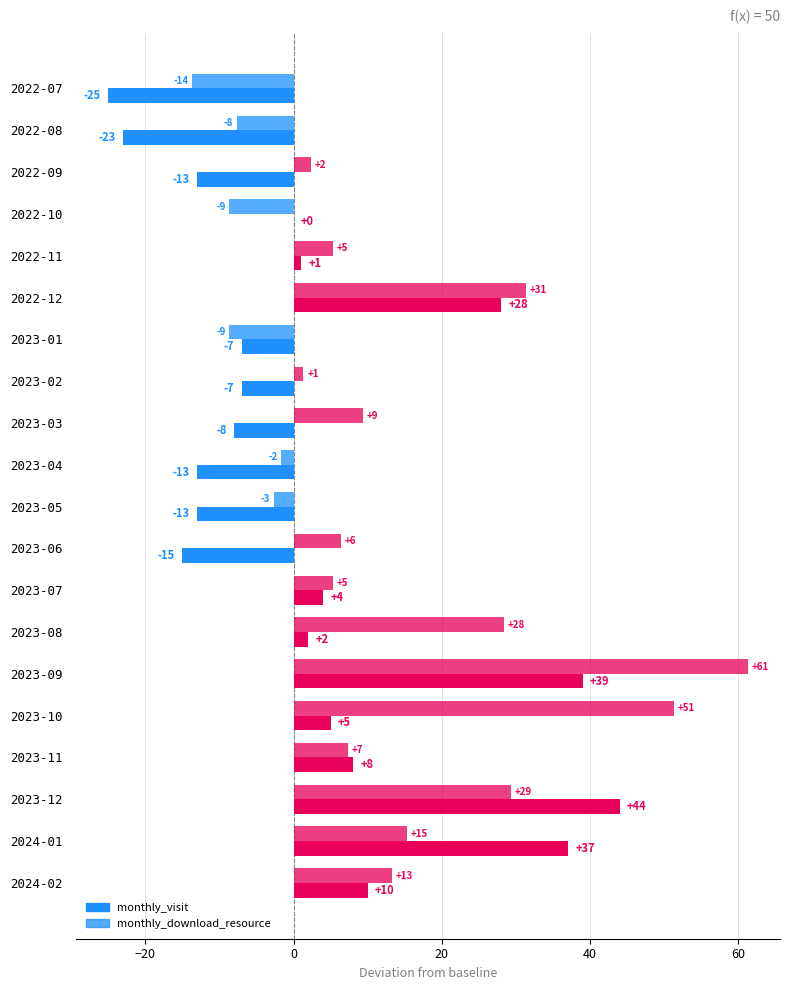

Which series has the largest total across all categories?

monthly_download_resource